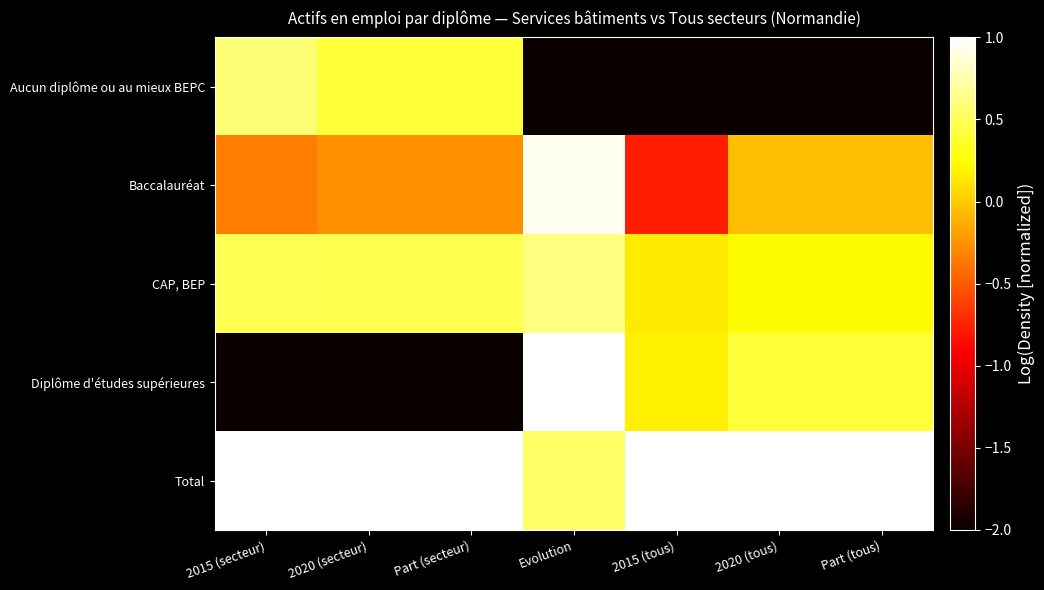

How many data points does each series have?

7